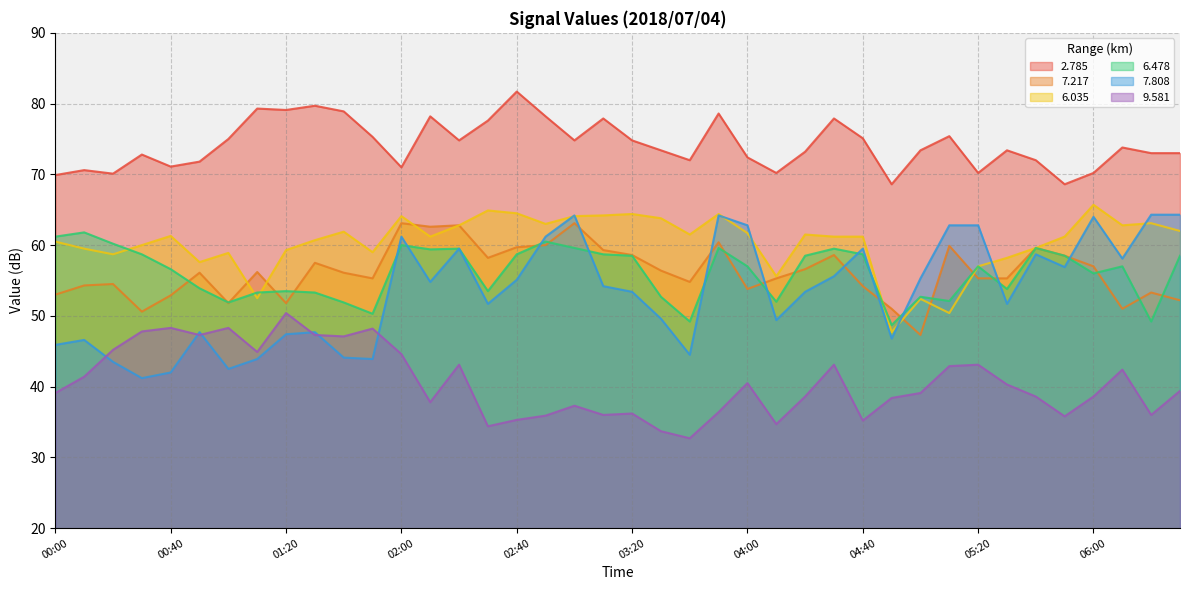

At 00:40, list the series in order from largest to smallest.

2.785, 6.035, 6.478, 7.217, 9.581, 7.808